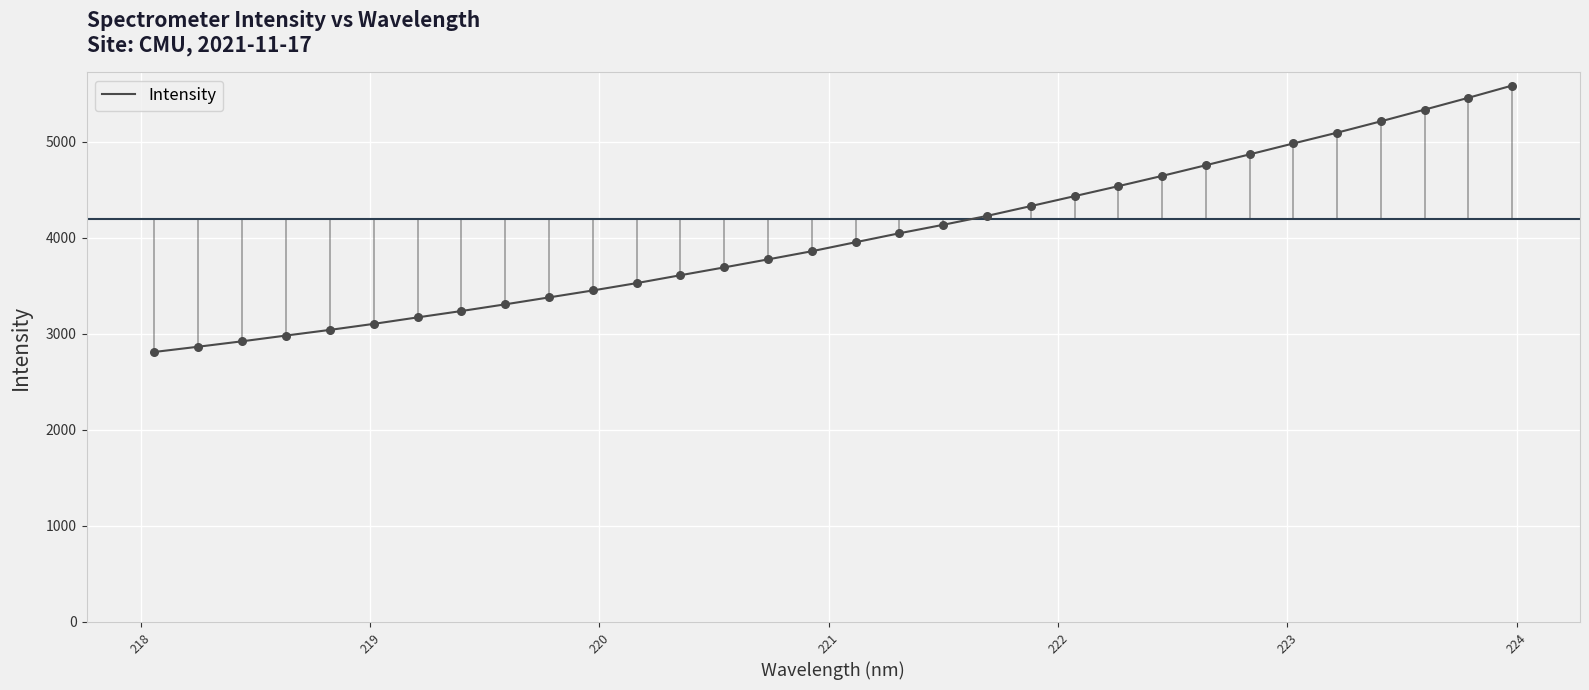

What is the smallest value displayed?

2811.4